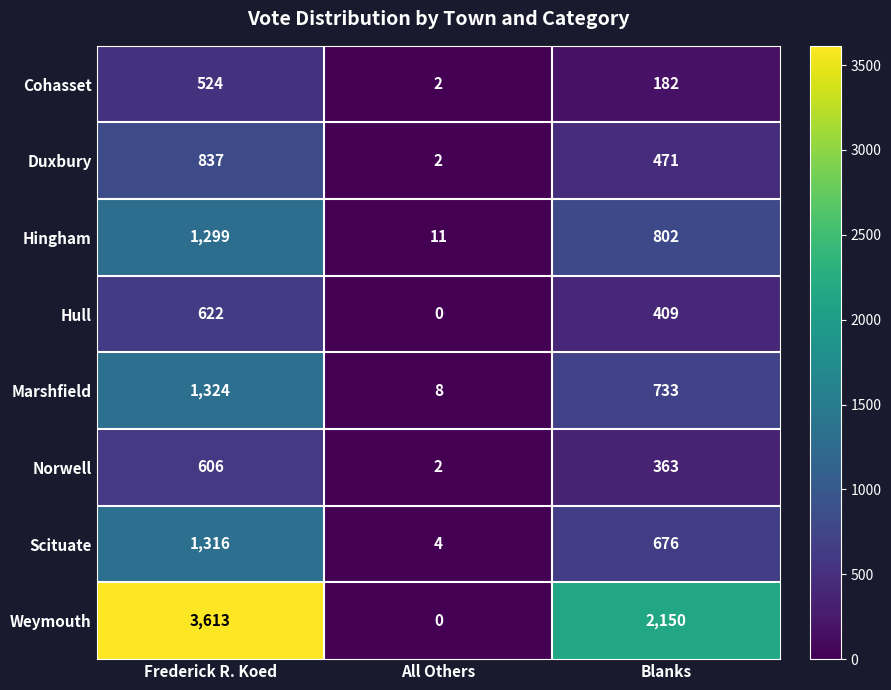

At how many categories does at least one series exceed 993?

2